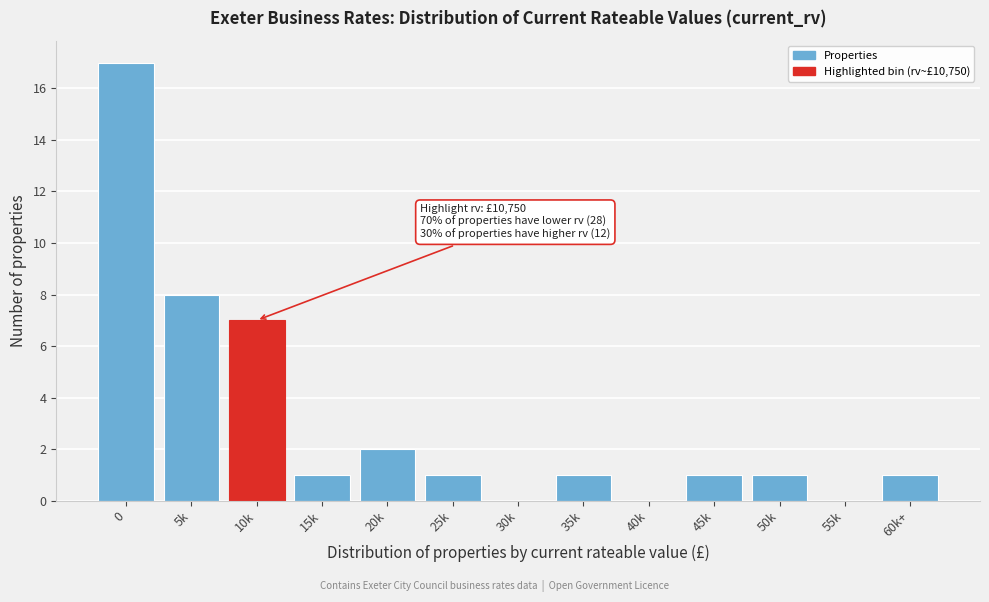

Reading left to right, transcribe all the data shown in this chart.

0=17	5k=8	10k=7	15k=1	20k=2	25k=1	30k=0	35k=1	40k=0	45k=1	50k=1	55k=0	60k+=1